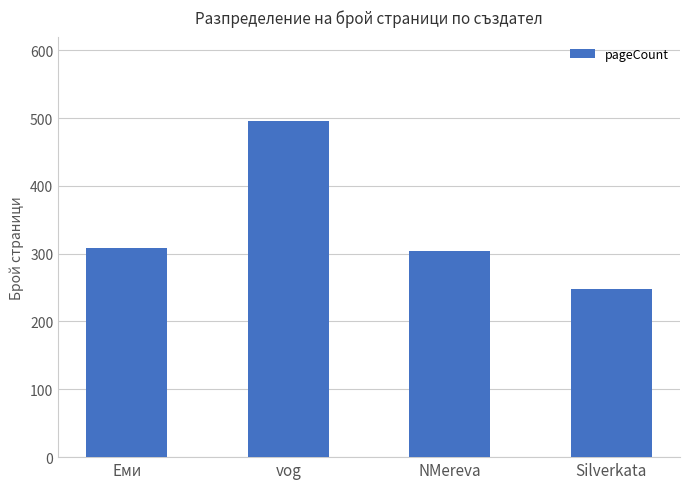

Read the value at Еми.

309